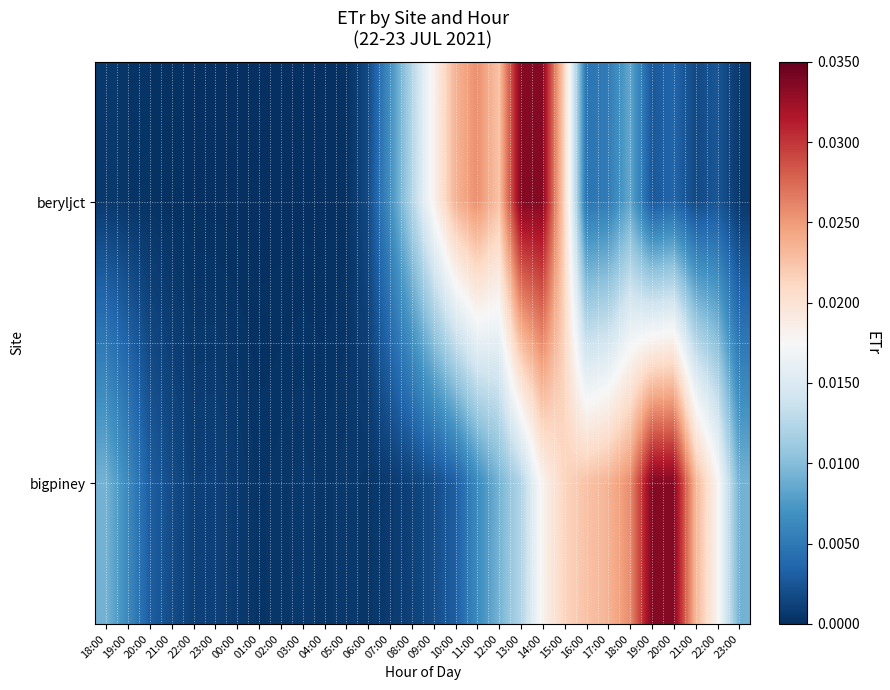

Reading left to right, what are all the values shown in this chart?

beryljct: 18:00=0.0	19:00=0.0	20:00=0.0	21:00=0.0	22:00=0.0	23:00=0.0	00:00=0.0	01:00=0.0	02:00=0.0	03:00=0.0	04:00=0.0	05:00=0.0	06:00=0.0	07:00=0.0	08:00=0.0	09:00=0.0	10:00=0.0	11:00=0.0	12:00=0.0	13:00=0.0	14:00=0.0	15:00=0.0	16:00=0.0	17:00=0.0	18:00=0.0	19:00=0.0	20:00=0.0	21:00=0.0	22:00=0.0	23:00=0.0
bigpiney: 18:00=0.0	19:00=0.0	20:00=0.0	21:00=0.0	22:00=0.0	23:00=0.0	00:00=0.0	01:00=0.0	02:00=0.0	03:00=0.0	04:00=0.0	05:00=0.0	06:00=0.0	07:00=0.0	08:00=0.0	09:00=0.0	10:00=0.0	11:00=0.0	12:00=0.0	13:00=0.0	14:00=0.0	15:00=0.0	16:00=0.0	17:00=0.0	18:00=0.0	19:00=0.0	20:00=0.0	21:00=0.0	22:00=0.0	23:00=0.0